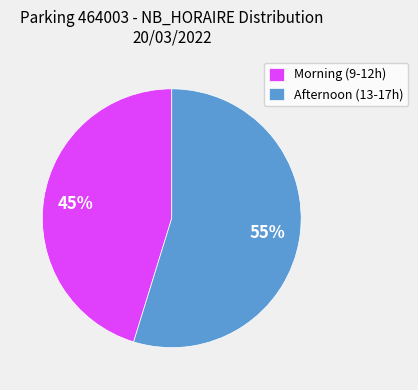

Do Afternoon (13-17h) and Morning (9-12h) together represent more than half of the pie?

Yes